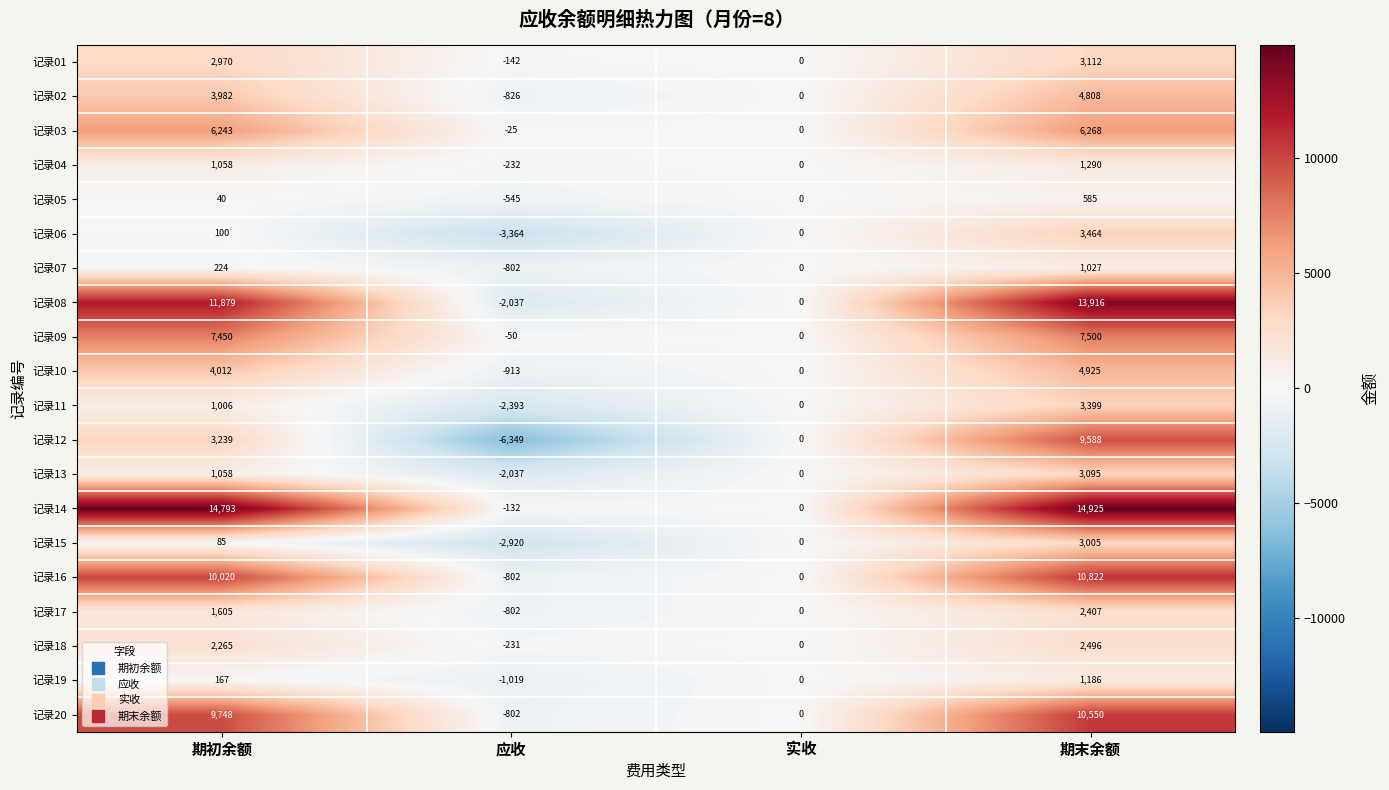

Rank the series by their maximum value, from lowest to highest.

记录05, 记录07, 记录19, 记录04, 记录17, 记录18, 记录15, 记录13, 记录01, 记录11, 记录06, 记录02, 记录10, 记录03, 记录09, 记录12, 记录20, 记录16, 记录08, 记录14